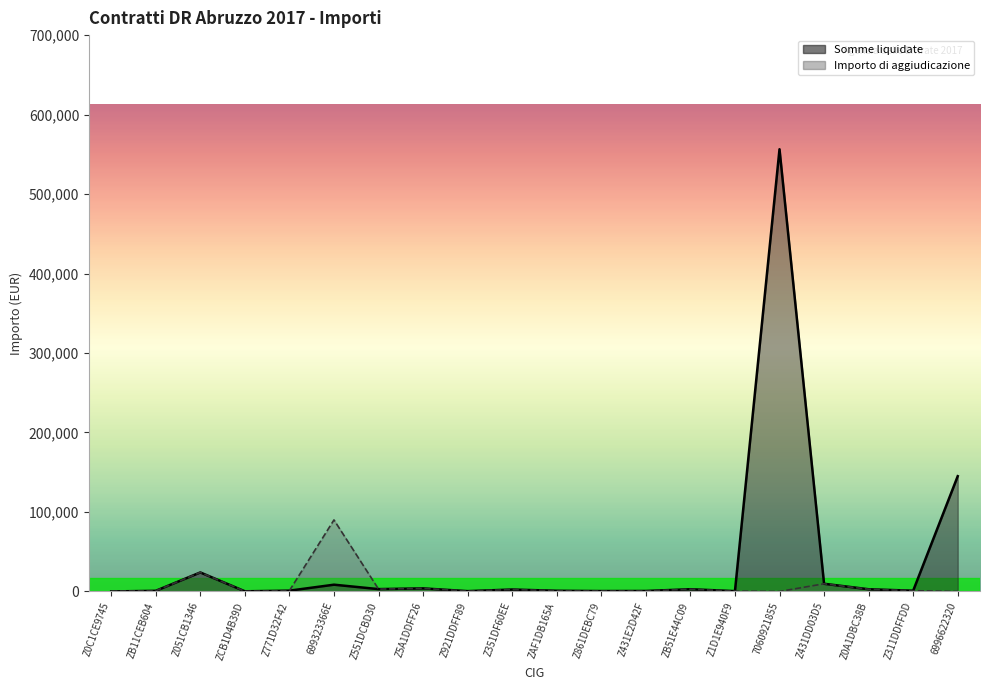

Where is Importo di aggiudicazione nearest to the value 45000?

Z051CB1346